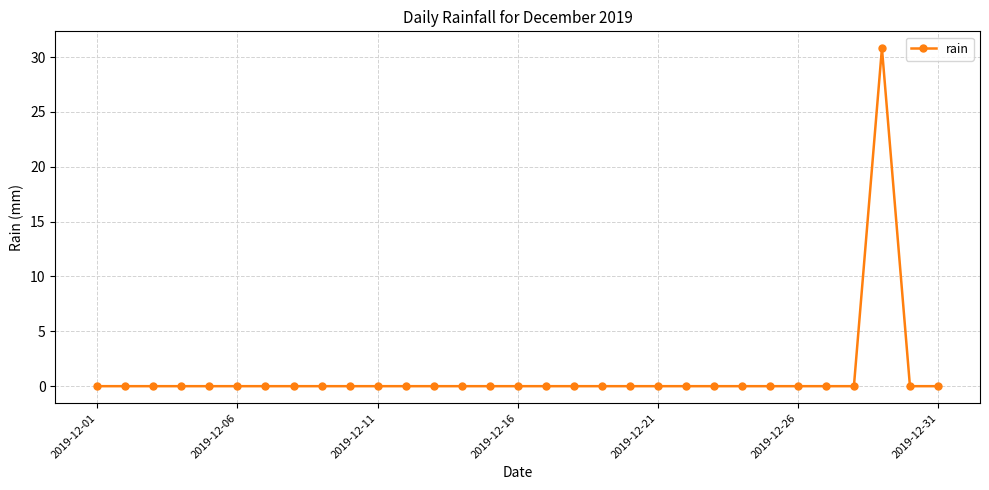

How many distinct data groups are displayed?

1